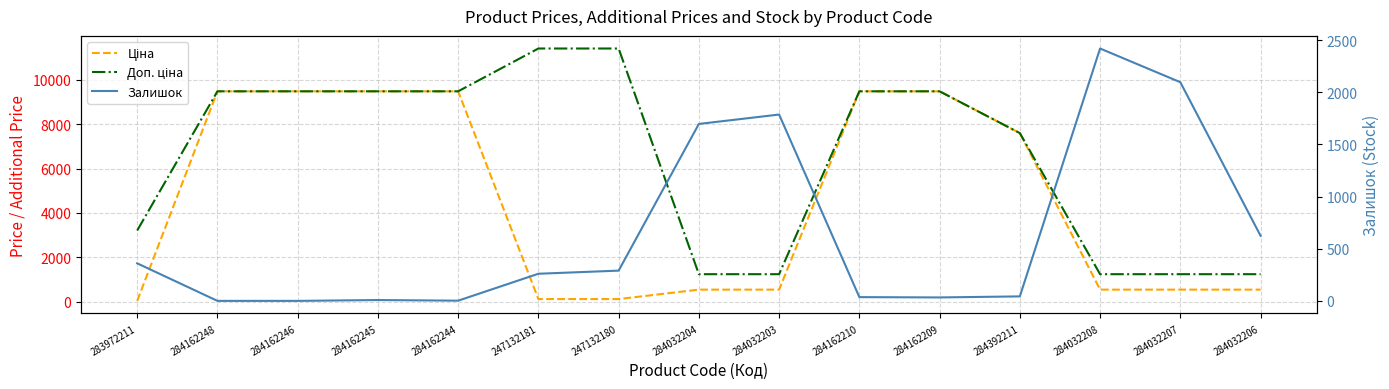

What is the difference between the maximum and minimum values in the Доп. ціна series?

10174.6